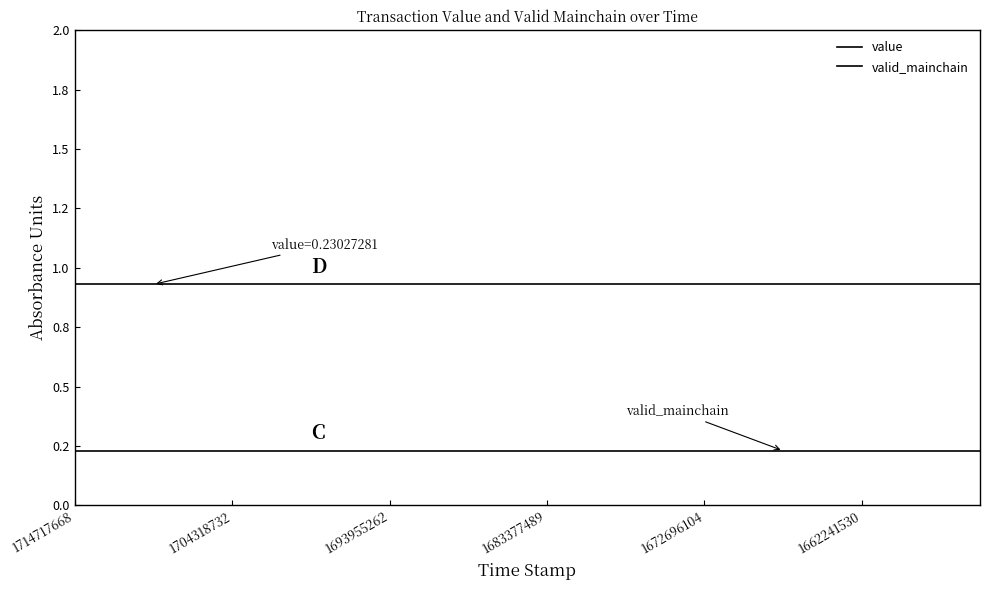

Does the chart display data point markers on the line(s)?

No